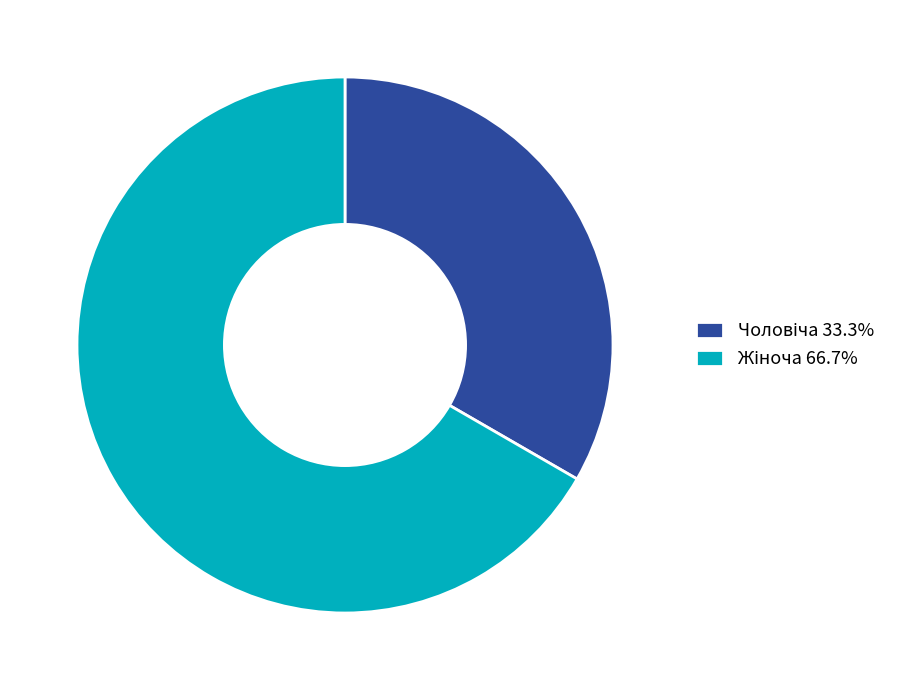

Does any single category account for the majority?

Yes